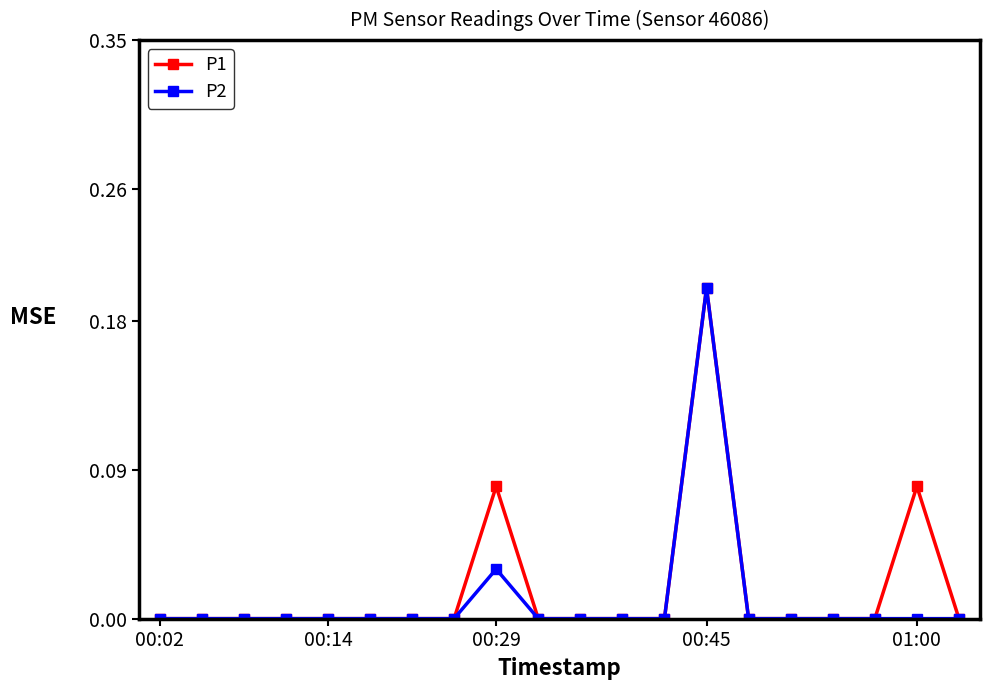

True or false: P1 has more than 0 points higher than both neighbors.

True